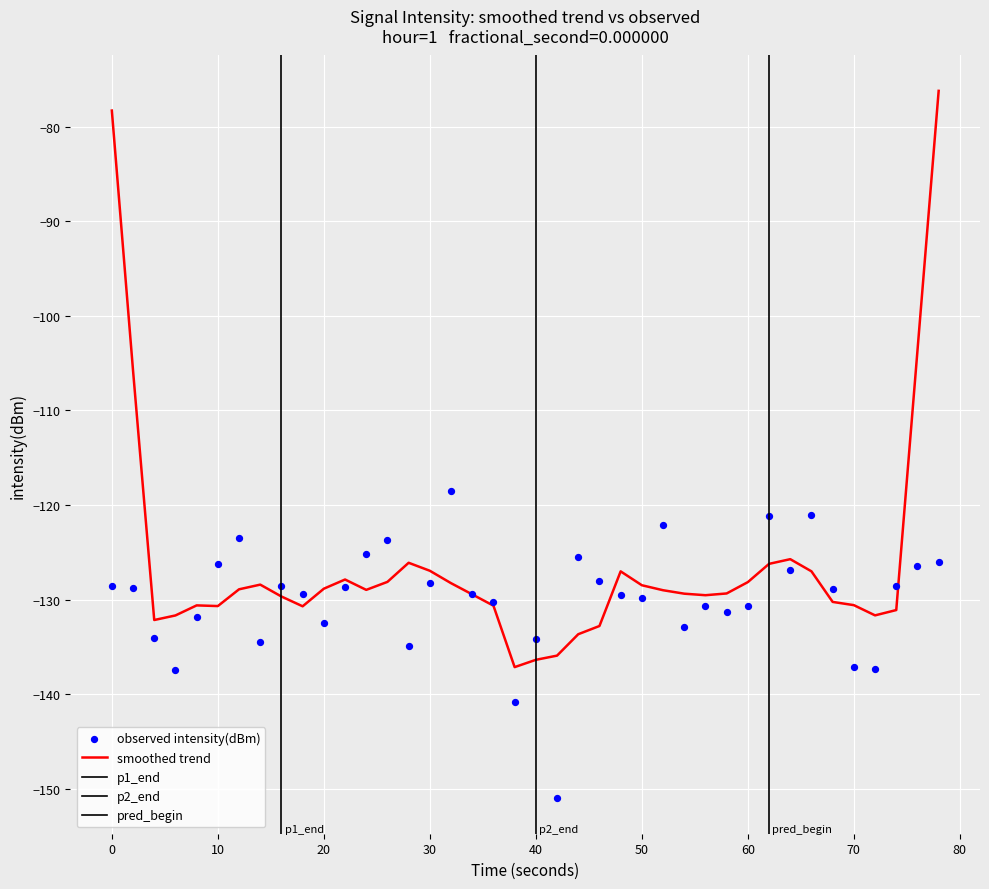

What is the maximum value for smoothed trend?

-76.2